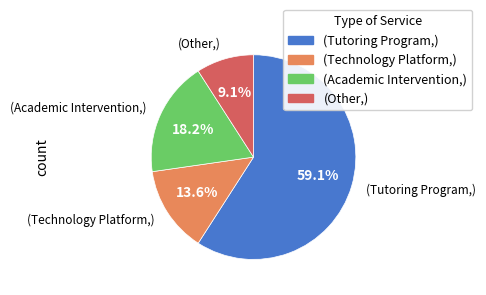

Is there any slice that represents more than half of the pie?

Yes